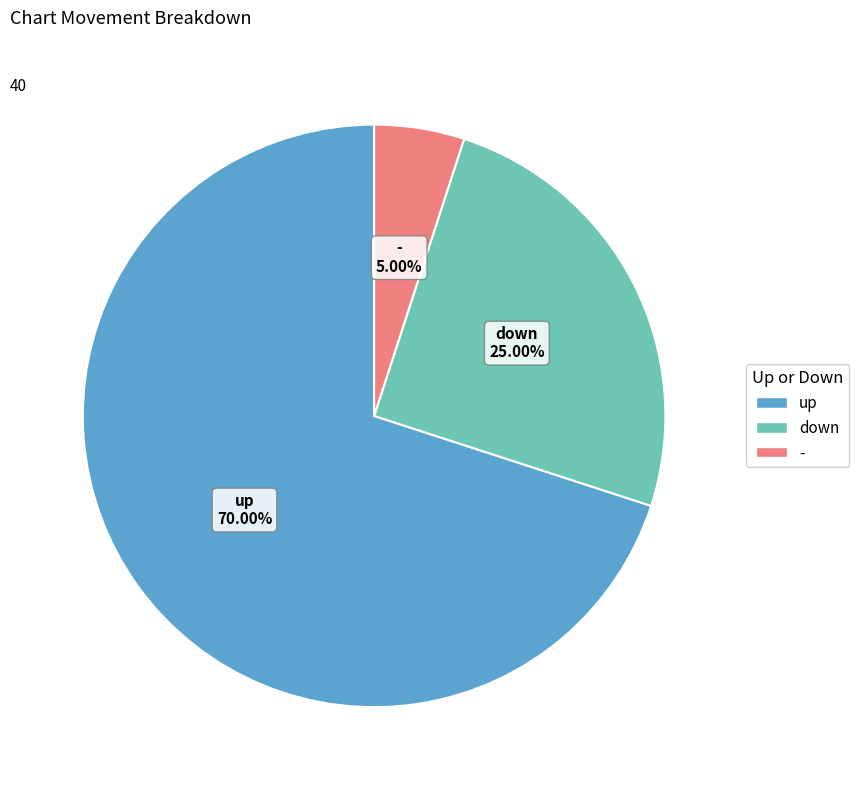

Which slice represents more than half of the pie?

up